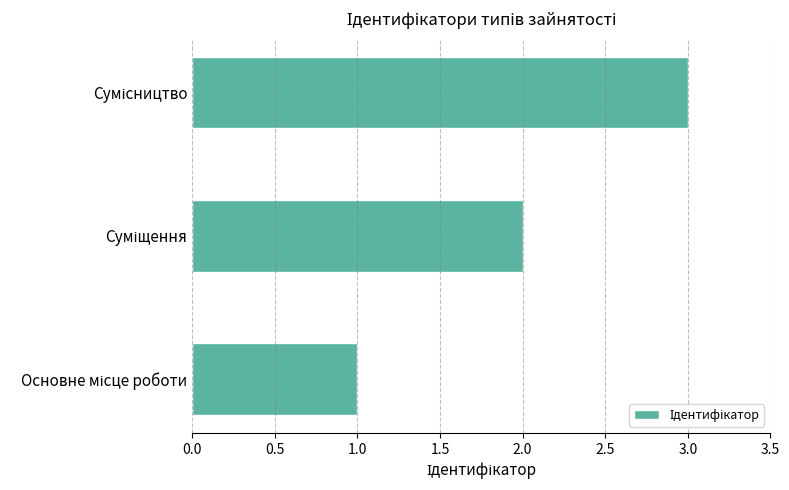

What is the sum of all values?

6